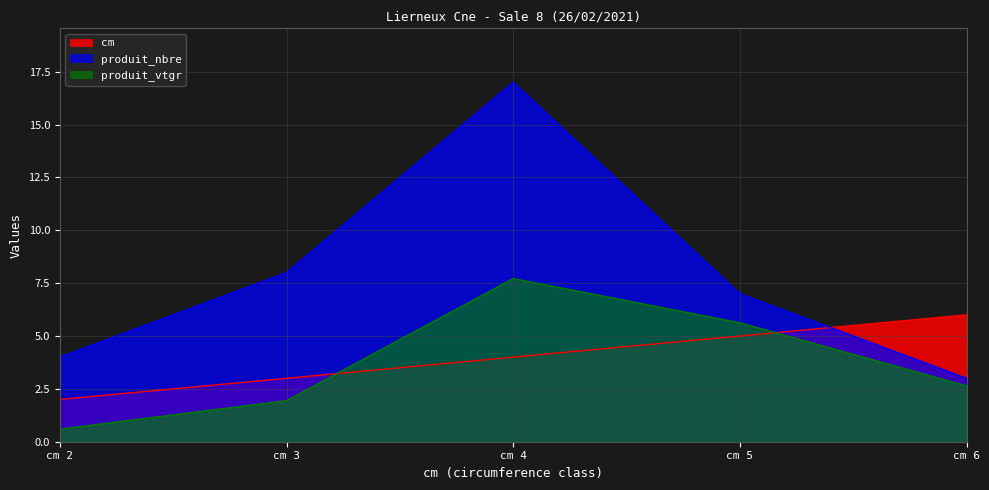

True or false: produit_nbre has a value of 22.6 at cm 4.

False